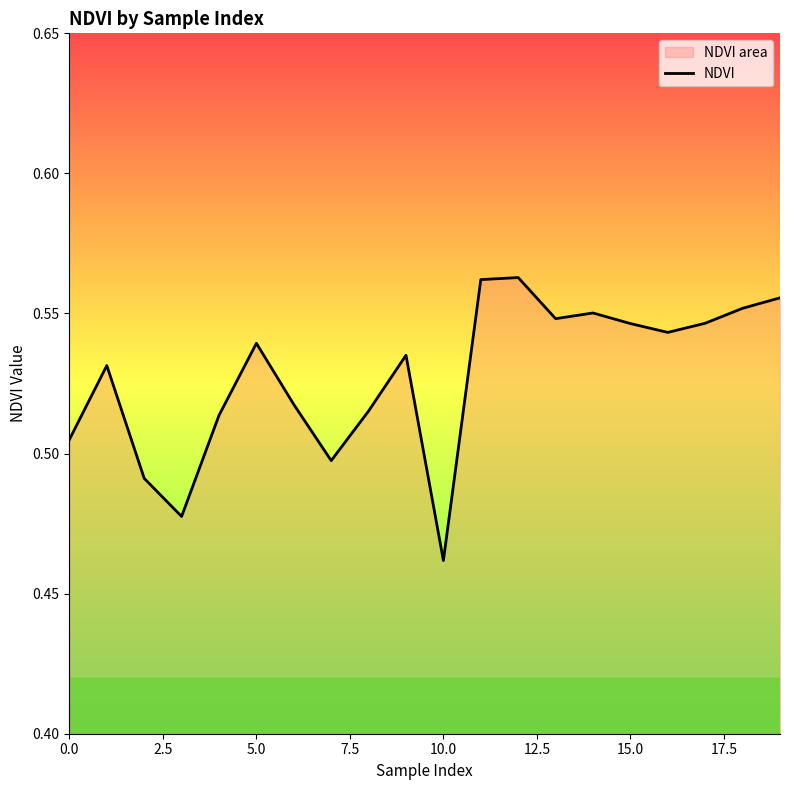

What is the smallest value displayed?

0.5